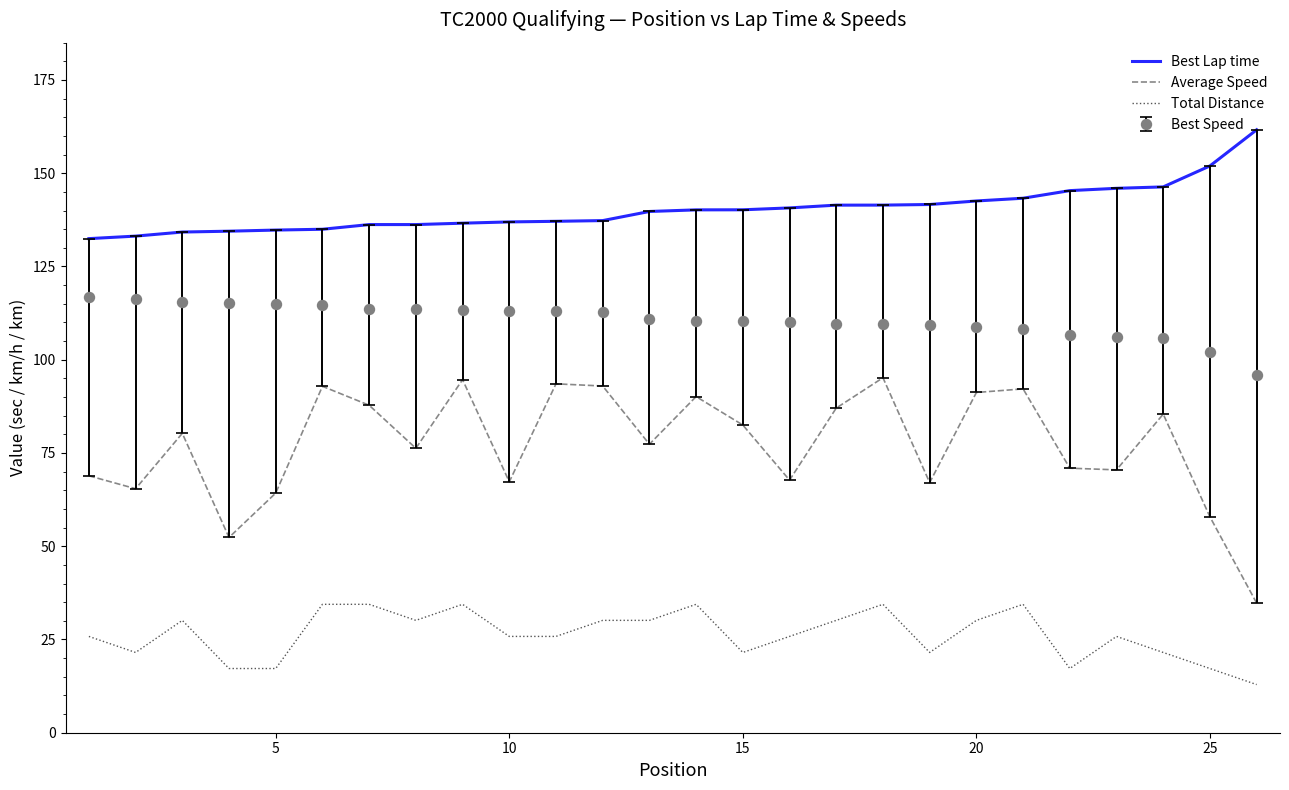

What is the sum of all Total Distance values?

684.2